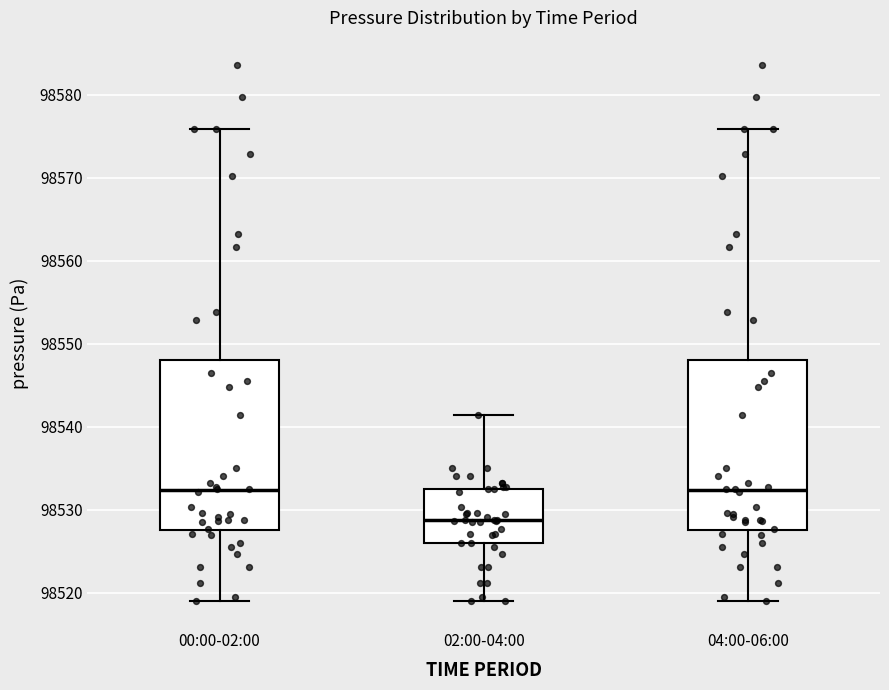

Where is the lower edge of the box for 02:00-04:00 on the y-axis? The values are not printed on the chart, so give them approximately, as read against the axis.

98526